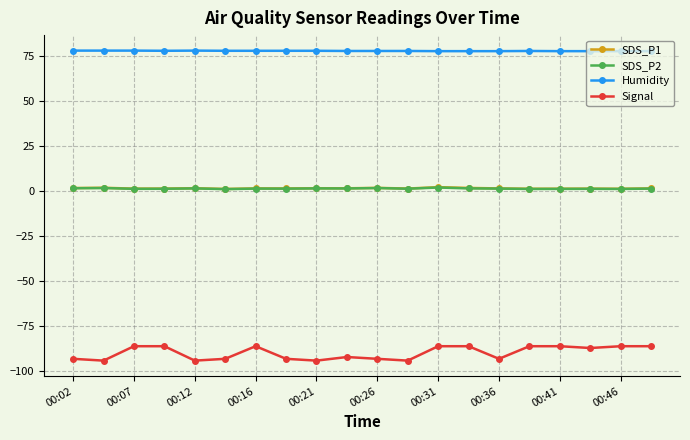

True or false: SDS_P2 has more than 0 points higher than both neighbors.

True